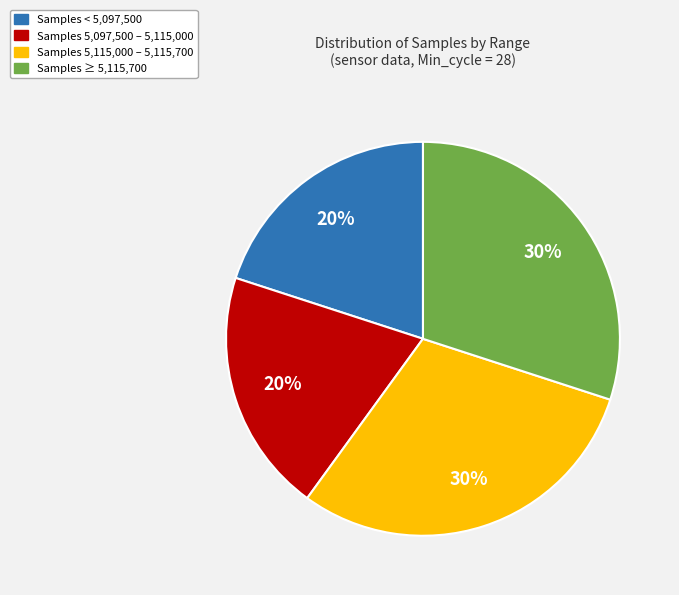

Is the sum of Samples 5,115,000 – 5,115,700 and Samples ≥ 5,115,700 greater than half?

Yes